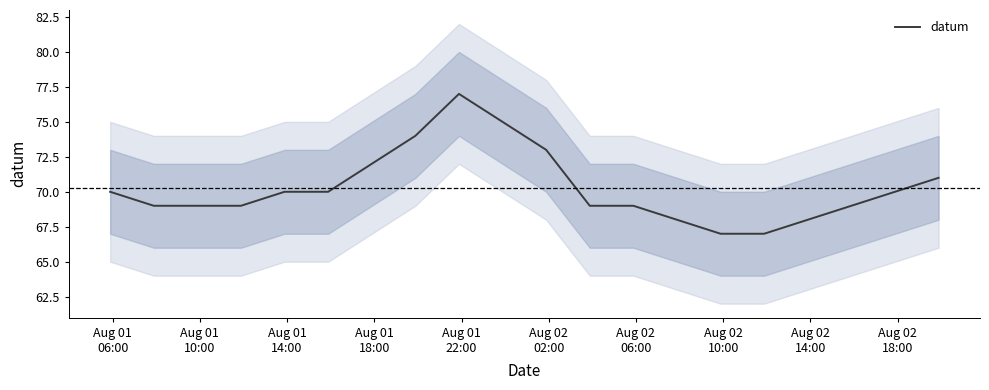

What is the minimum value for datum?

67